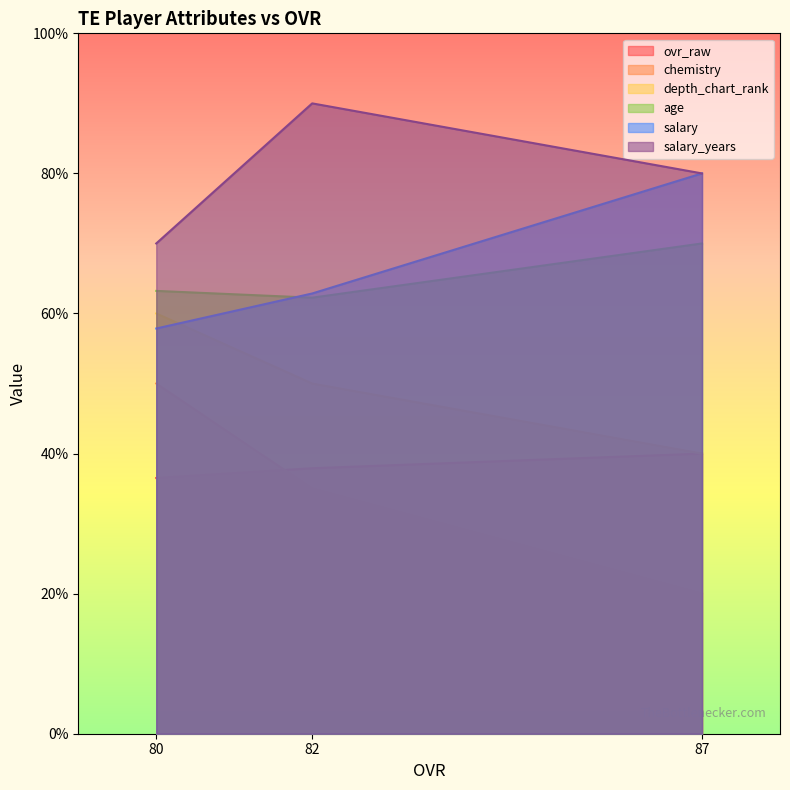

At which category is the sum across all series the highest?

82